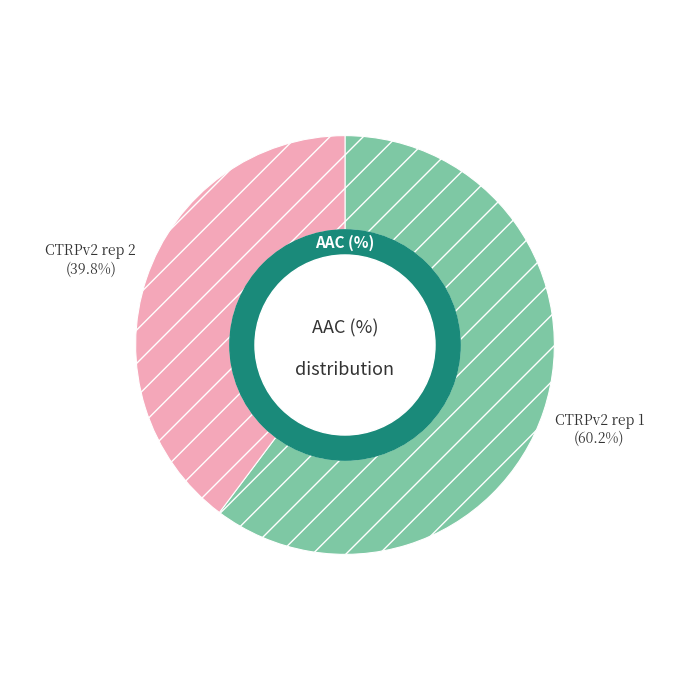

To the nearest percent, what percentage of the pie is CTRPv2 rep 1?

60%